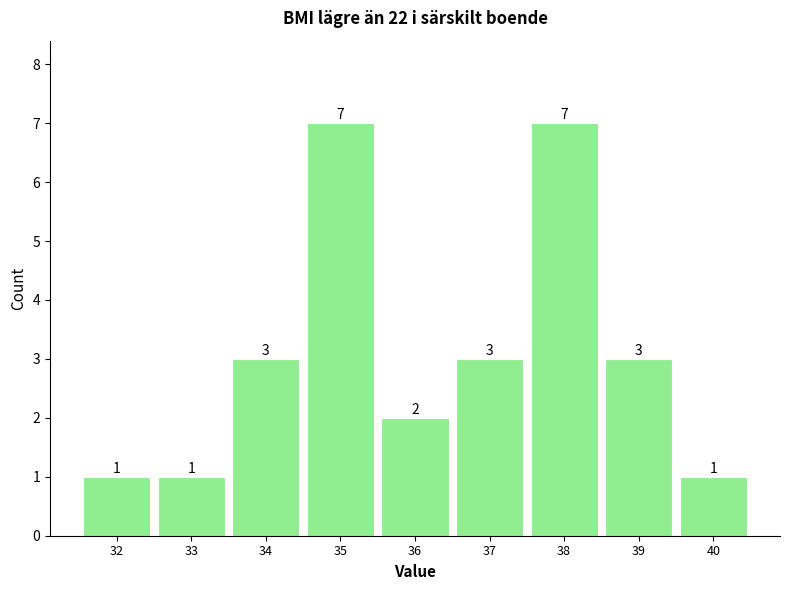

Reading left to right, extract all data points from this chart.

1	1	3	7	2	3	7	3	1